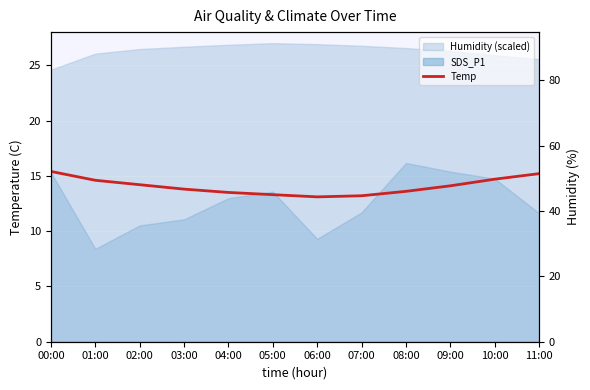

What is the sum of the values at 10:00 and 03:00?

28.5